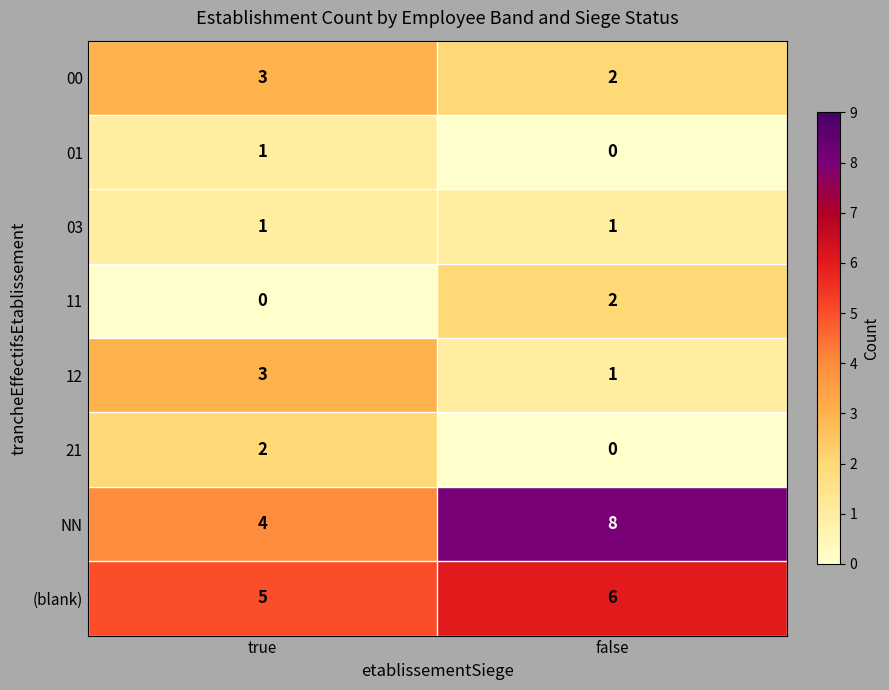

At which category is the sum across all series the highest?

false